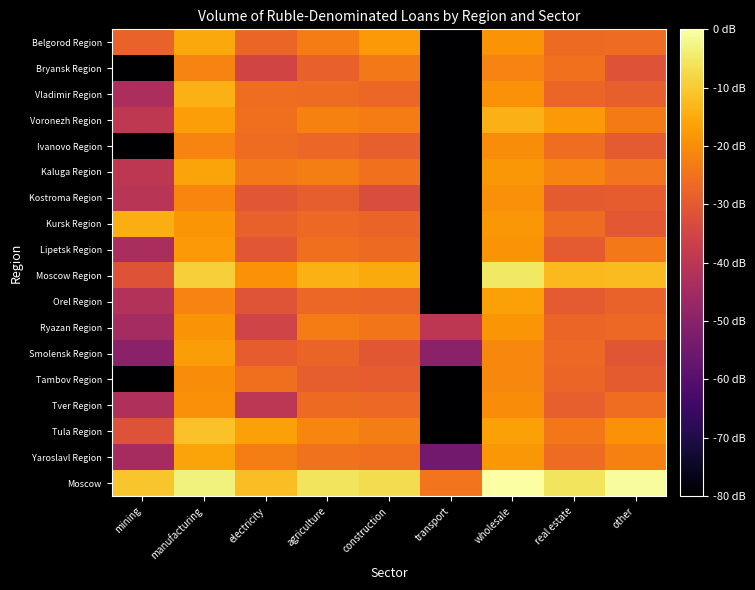

Reading right to left, list all the values displayed in this chart.

Belgorod Region: other=3.4	real estate=3.3	wholesale=4.2	transport=-3.0	construction=4.3	agriculture=3.8	electricity=3.2	manufacturing=4.7	mining=3.2
Bryansk Region: other=2.7	real estate=3.5	wholesale=3.9	transport=-3.0	construction=3.7	agriculture=3.1	electricity=2.3	manufacturing=3.9	mining=-3.0
Vladimir Region: other=3.1	real estate=3.3	wholesale=4.2	transport=-3.0	construction=3.3	agriculture=3.4	electricity=3.4	manufacturing=4.8	mining=1.3
Voronezh Region: other=3.7	real estate=4.3	wholesale=4.8	transport=-3.0	construction=3.8	agriculture=3.9	electricity=3.4	manufacturing=4.5	mining=1.8
Ivanovo Region: other=2.9	real estate=3.4	wholesale=4.1	transport=-3.0	construction=3.1	agriculture=3.3	electricity=3.4	manufacturing=3.9	mining=-3.0
Kaluga Region: other=3.6	real estate=3.9	wholesale=4.3	transport=-3.0	construction=3.5	agriculture=3.8	electricity=3.7	manufacturing=4.6	mining=1.8
Kostroma Region: other=3.0	real estate=3.0	wholesale=4.1	transport=-3.0	construction=2.6	agriculture=3.0	electricity=2.9	manufacturing=3.9	mining=1.7
Kursk Region: other=2.9	real estate=3.4	wholesale=4.3	transport=-3.0	construction=3.2	agriculture=3.3	electricity=3.1	manufacturing=4.3	mining=4.8
Lipetsk Region: other=3.7	real estate=3.0	wholesale=4.2	transport=-3.0	construction=3.3	agriculture=3.5	electricity=2.9	manufacturing=4.4	mining=1.3
Moscow Region: other=5.0	real estate=5.0	wholesale=5.9	transport=-3.0	construction=4.7	agriculture=4.8	electricity=4.2	manufacturing=5.4	mining=2.7
Orel Region: other=3.1	real estate=2.9	wholesale=4.5	transport=-3.0	construction=3.2	agriculture=3.3	electricity=2.8	manufacturing=3.9	mining=1.5
Ryazan Region: other=3.3	real estate=3.2	wholesale=4.3	transport=1.8	construction=3.6	agriculture=3.7	electricity=2.3	manufacturing=4.2	mining=1.2
Smolensk Region: other=2.8	real estate=3.3	wholesale=4.0	transport=0.6	construction=2.9	agriculture=3.2	electricity=3.0	manufacturing=4.4	mining=0.6
Tambov Region: other=3.0	real estate=3.3	wholesale=4.0	transport=-3.0	construction=3.0	agriculture=3.0	electricity=3.5	manufacturing=4.1	mining=-3.0
Tver Region: other=3.4	real estate=3.1	wholesale=4.1	transport=-3.0	construction=3.3	agriculture=3.3	electricity=1.8	manufacturing=4.2	mining=1.4
Tula Region: other=4.2	real estate=3.6	wholesale=4.5	transport=-3.0	construction=3.8	agriculture=3.9	electricity=4.5	manufacturing=5.1	mining=2.7
Yaroslavl Region: other=3.9	real estate=3.4	wholesale=4.3	transport=0.0	construction=3.4	agriculture=3.5	electricity=3.8	manufacturing=4.6	mining=1.3
Moscow: other=6.4	real estate=5.8	wholesale=6.5	transport=3.6	construction=5.7	agriculture=5.8	electricity=5.1	manufacturing=6.1	mining=5.2